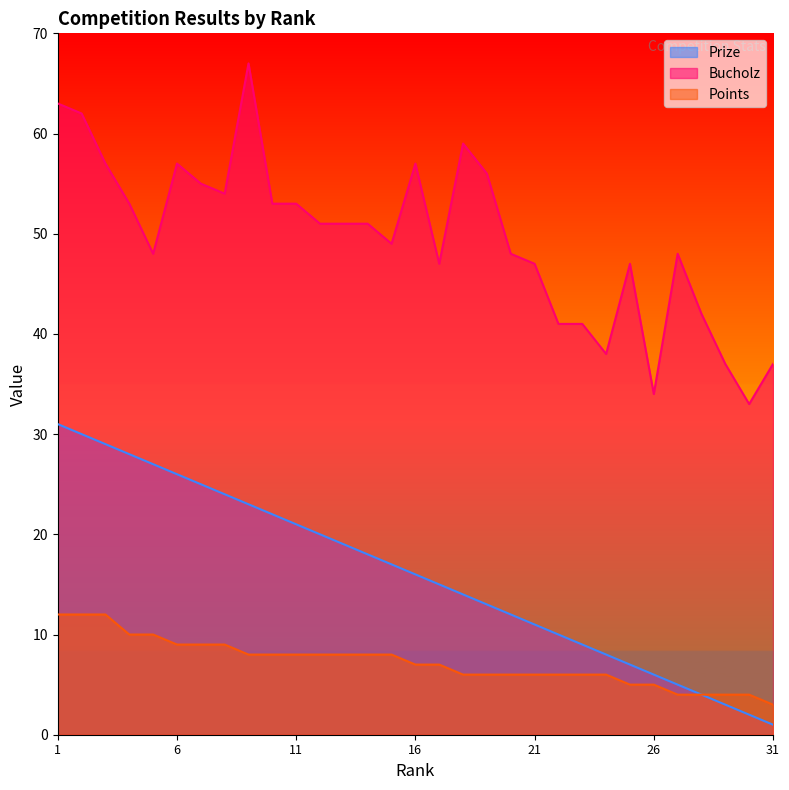

The value of Prize at 8 is 16. True or false?

False